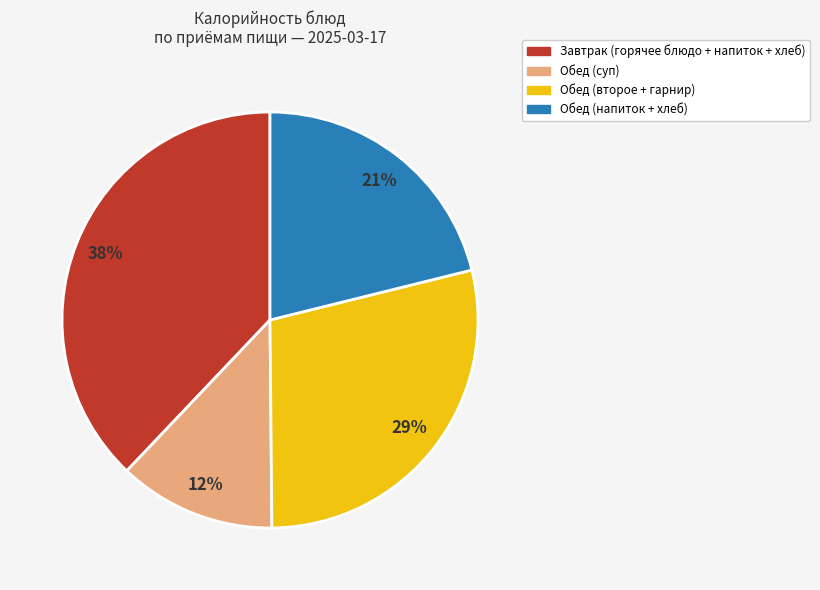

Which category has the biggest portion of the pie?

Завтрак (горячее блюдо + напиток + хлеб)